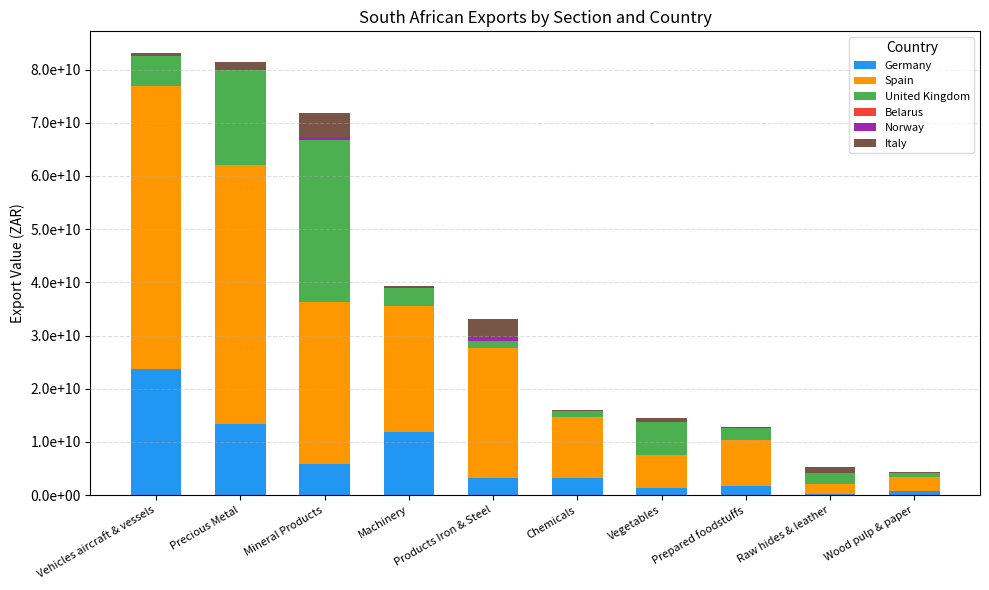

What is the average value of the Germany series?

6537042601